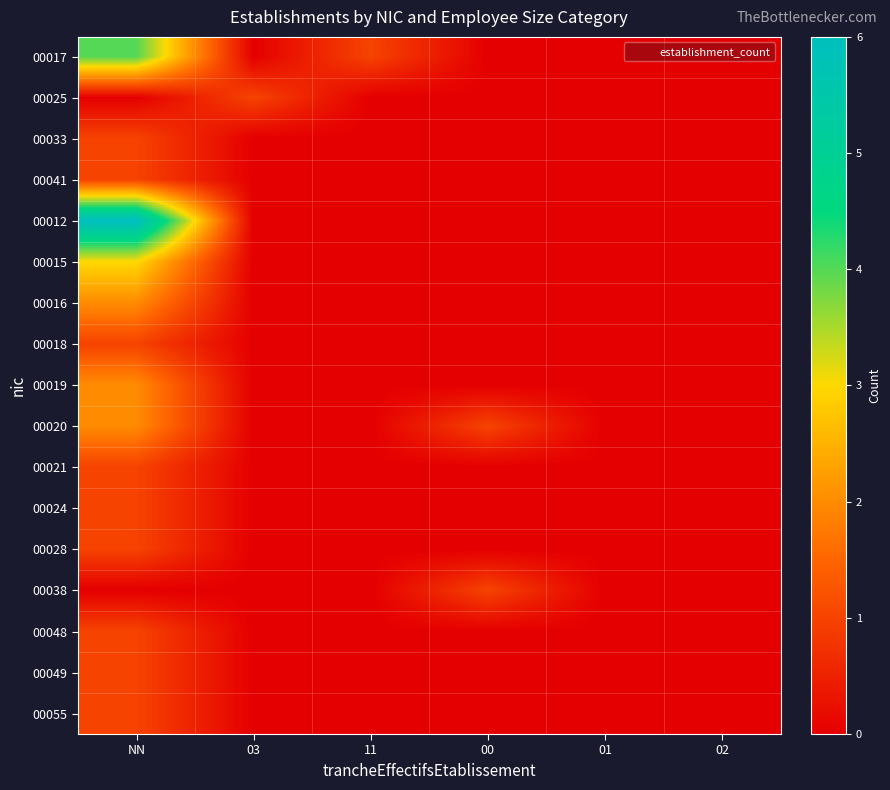

Reading left to right, extract all data points from this chart.

00017: NN=4	03=0	11=1	00=0	01=0	02=0
00025: NN=0	03=1	11=0	00=0	01=0	02=0
00033: NN=1	03=0	11=0	00=0	01=0	02=0
00041: NN=1	03=0	11=0	00=0	01=0	02=0
00012: NN=6	03=0	11=0	00=0	01=0	02=0
00015: NN=3	03=0	11=0	00=0	01=0	02=0
00016: NN=2	03=0	11=0	00=0	01=0	02=0
00018: NN=1	03=0	11=0	00=0	01=0	02=0
00019: NN=2	03=0	11=0	00=0	01=0	02=0
00020: NN=2	03=0	11=0	00=1	01=0	02=0
00021: NN=1	03=0	11=0	00=0	01=0	02=0
00024: NN=1	03=0	11=0	00=0	01=0	02=0
00028: NN=1	03=0	11=0	00=0	01=0	02=0
00038: NN=0	03=0	11=0	00=1	01=0	02=0
00048: NN=1	03=0	11=0	00=0	01=0	02=0
00049: NN=1	03=0	11=0	00=0	01=0	02=0
00055: NN=1	03=0	11=0	00=0	01=0	02=0